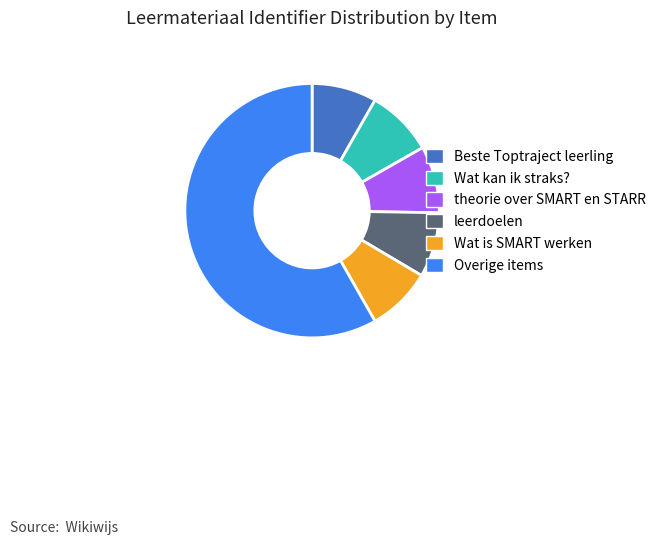

Does any single category account for the majority?

Yes